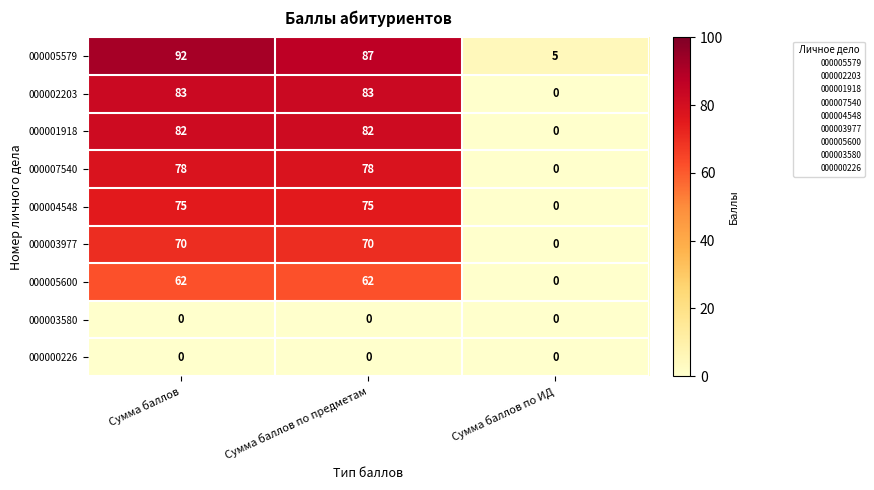

How many series are shown in this chart?

9